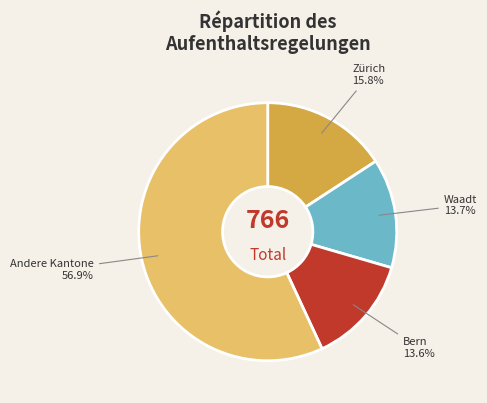

To the nearest percent, what is the difference between the largest and smallest slice percentages?

43%